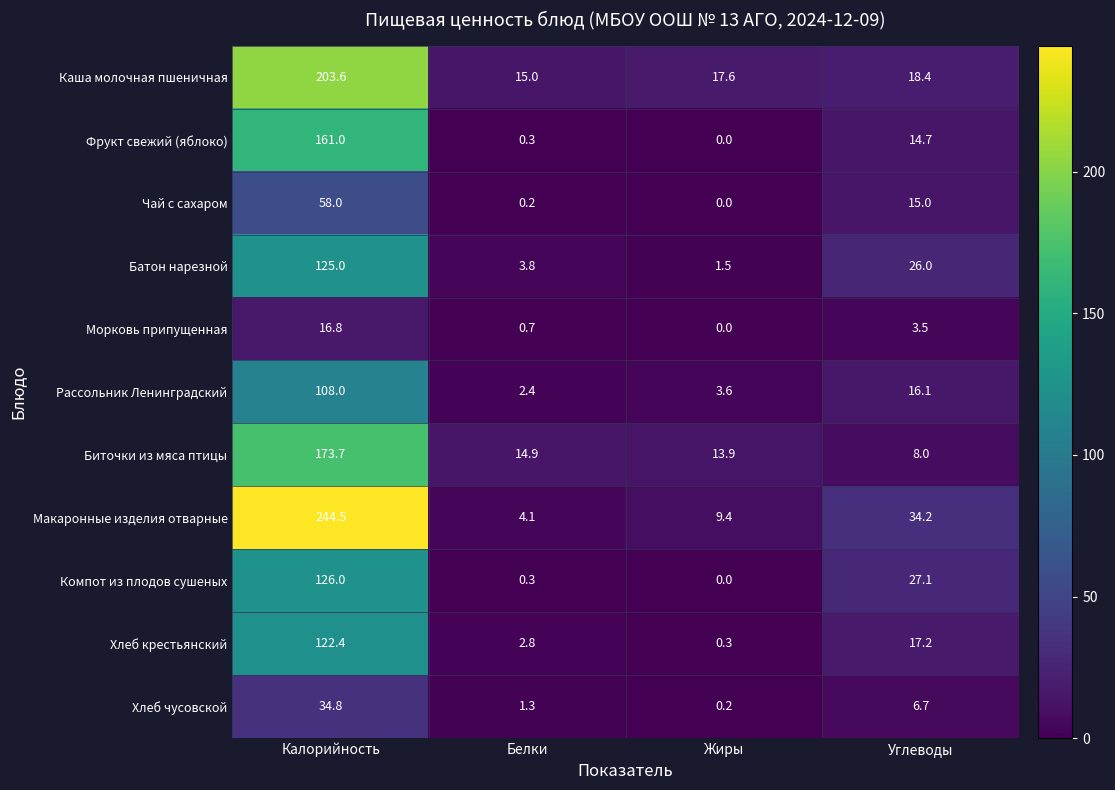

At Углеводы, list the series in order from smallest to largest.

Морковь припущенная, Хлеб чусовской, Биточки из мяса птицы, Фрукт свежий (яблоко), Чай с сахаром, Рассольник Ленинградский, Хлеб крестьянский, Каша молочная пшеничная, Батон нарезной, Компот из плодов сушеных, Макаронные изделия отварные